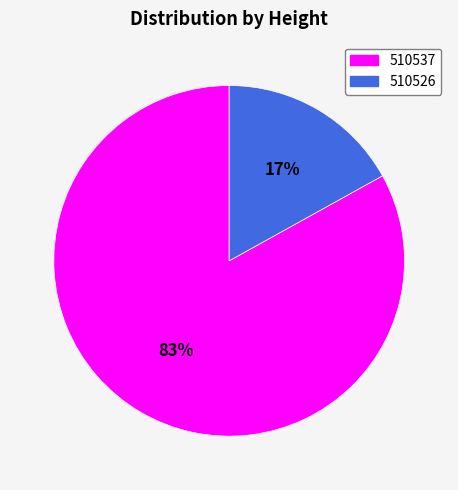

The 510526 slice represents 26% of the pie. True or false?

False